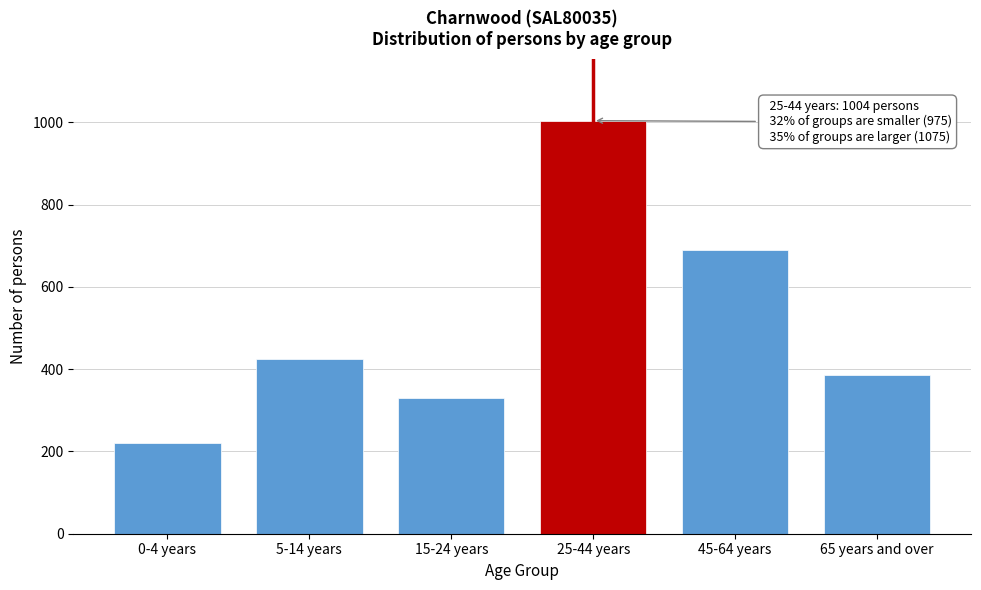

Reading left to right, what are all the values shown in this chart?

0-4 years=220	5-14 years=424	15-24 years=331	25-44 years=1004	45-64 years=689	65 years and over=386